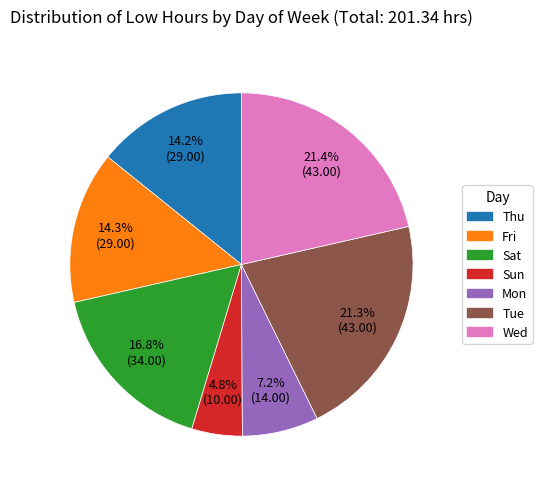

To the nearest percent, what portion does Tue represent?

21%